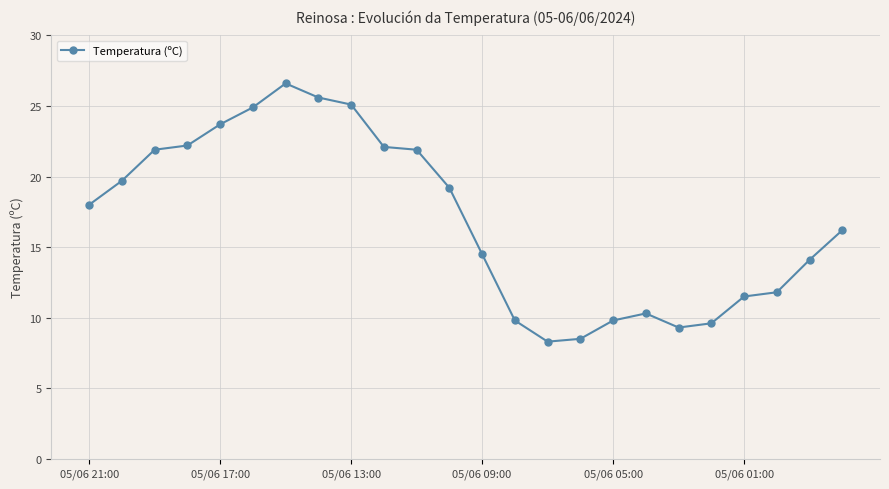

What is the sum of all values?

404.6